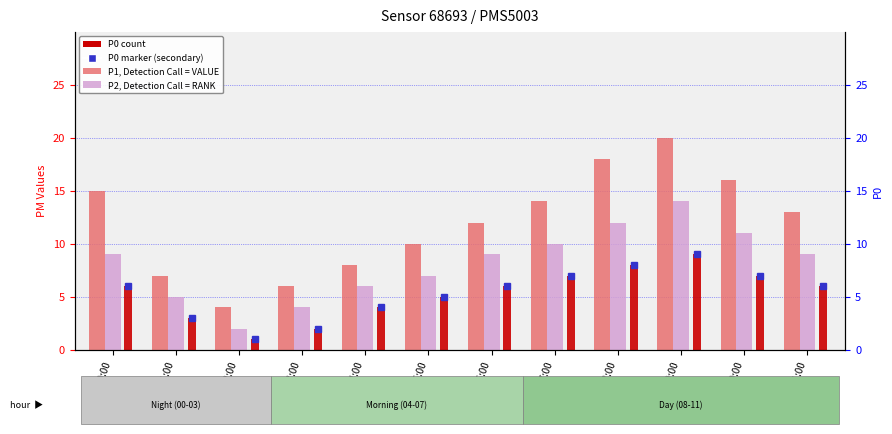

What is the difference between the P1 (value) values at 04:00 and 02:00?

4